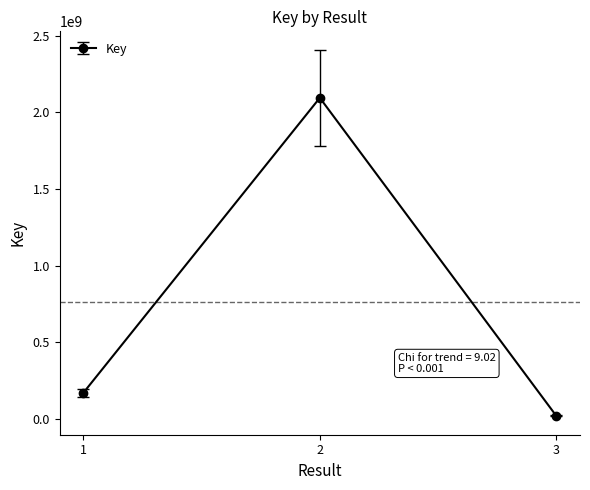

Rank the categories by value from highest to lowest.

2, 1, 3